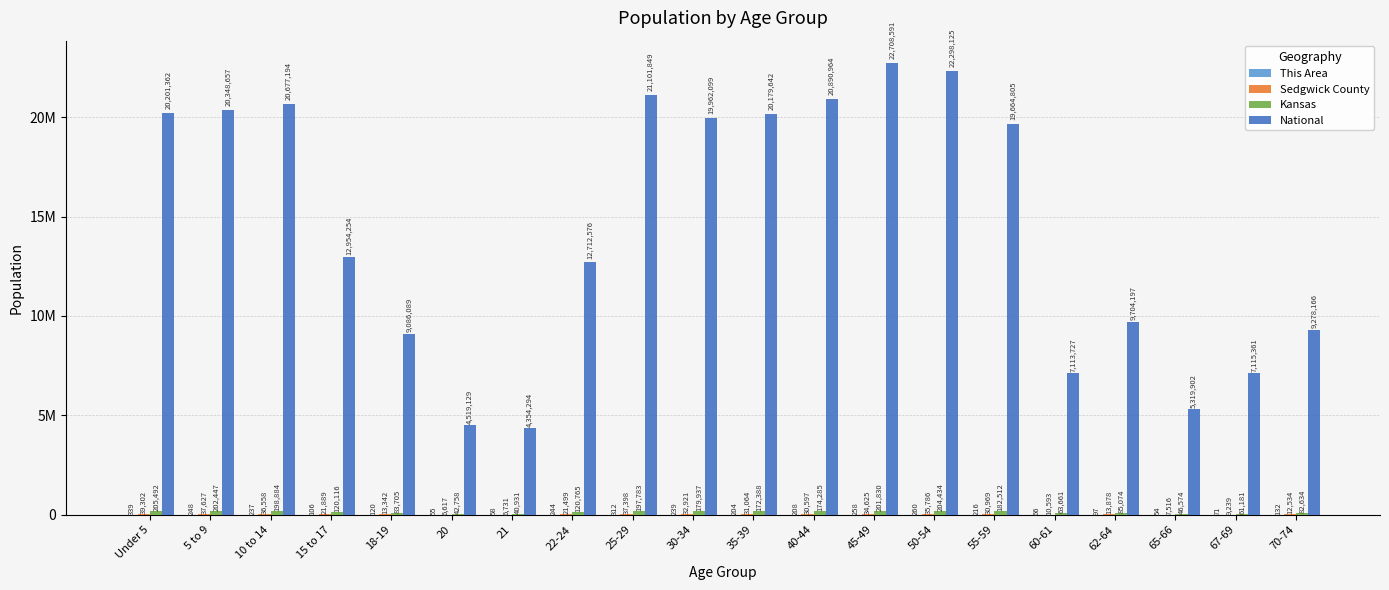

Reading right to left, what are all the values shown in this chart?

This Area: 132	71	54	97	66	216	260	258	208	204	239	312	244	58	55	120	106	237	248	339
Sedgwick County: 12534	9239	7516	13878	10593	30969	35786	34625	30597	31064	32921	37398	21499	6731	6617	13342	21889	36558	37627	39302
Kansas: 82634	61181	46574	85074	63661	182512	204434	201830	174285	172388	179937	197783	120765	40931	42758	83705	120116	198884	202447	205492
National: 9278166	7115361	5319902	9704197	7113727	19664805	22298125	22708591	20890964	20179642	19962099	21101849	12712576	4354294	4519129	9086089	12954254	20677194	20348657	20201362